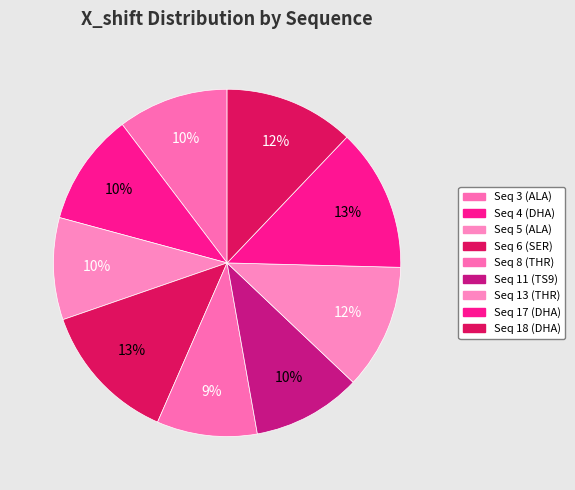

Which slice is the largest?

17